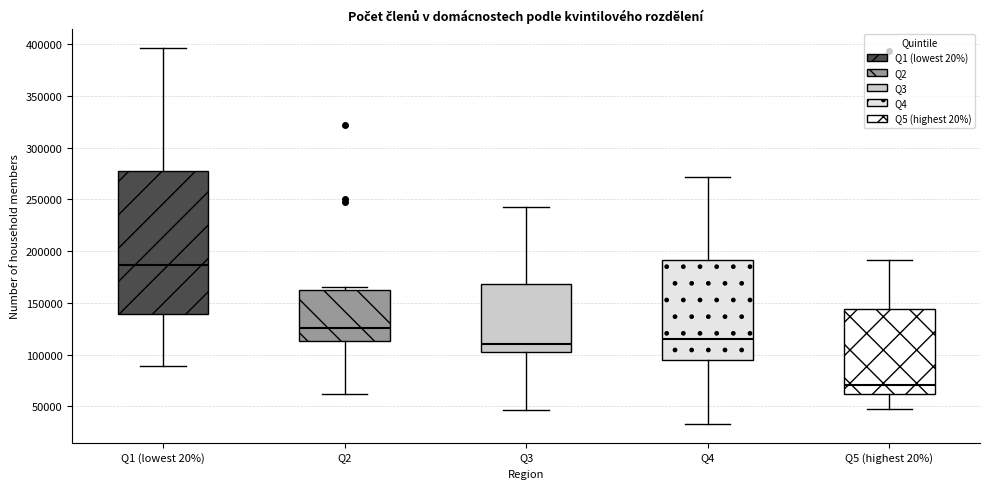

Which box is the tallest, from its lower edge to its upper edge?

Q1 (lowest 20%)